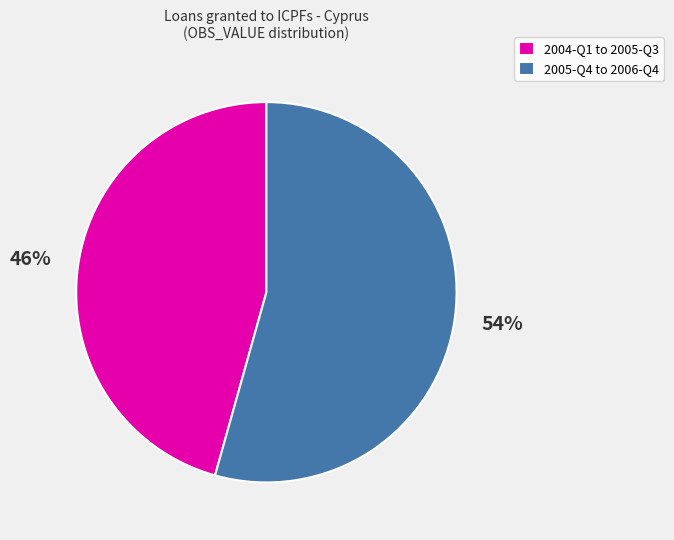

Is it true that 2005-Q4 to 2006-Q4 is 54% of the pie?

True